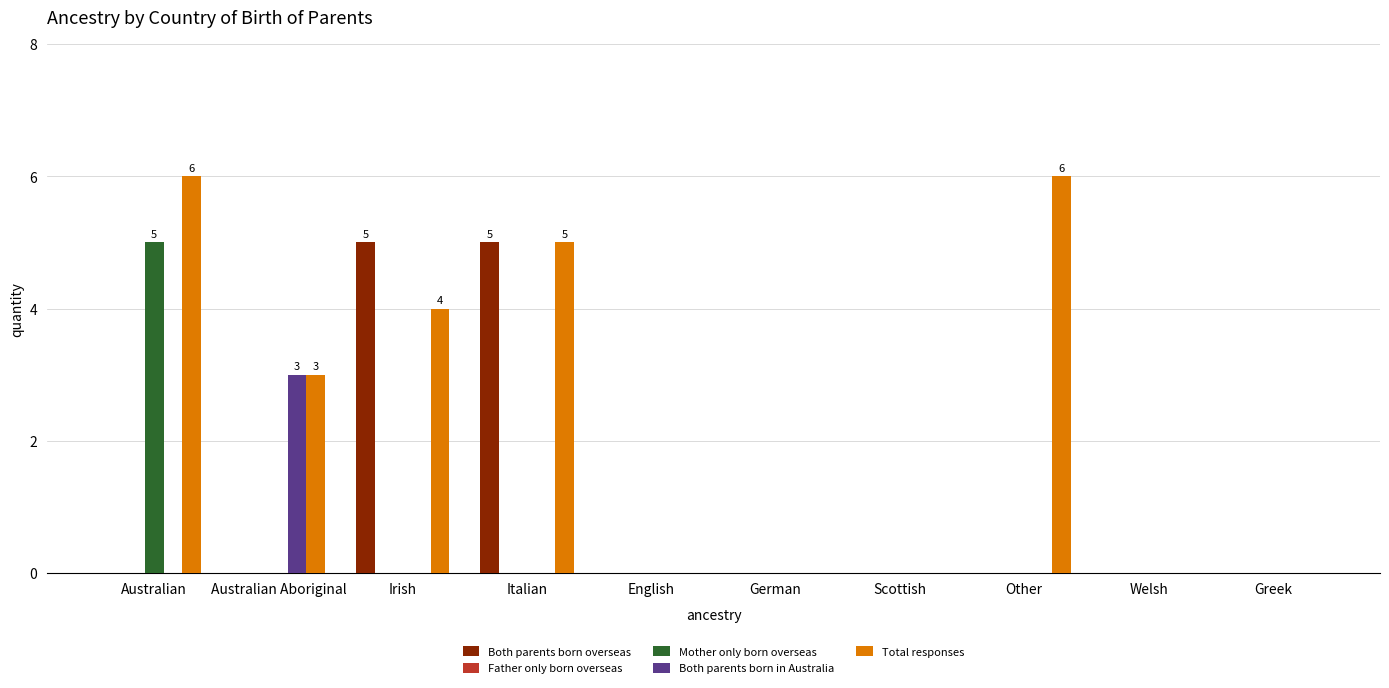

What is the average value of the Both parents born overseas series?

1